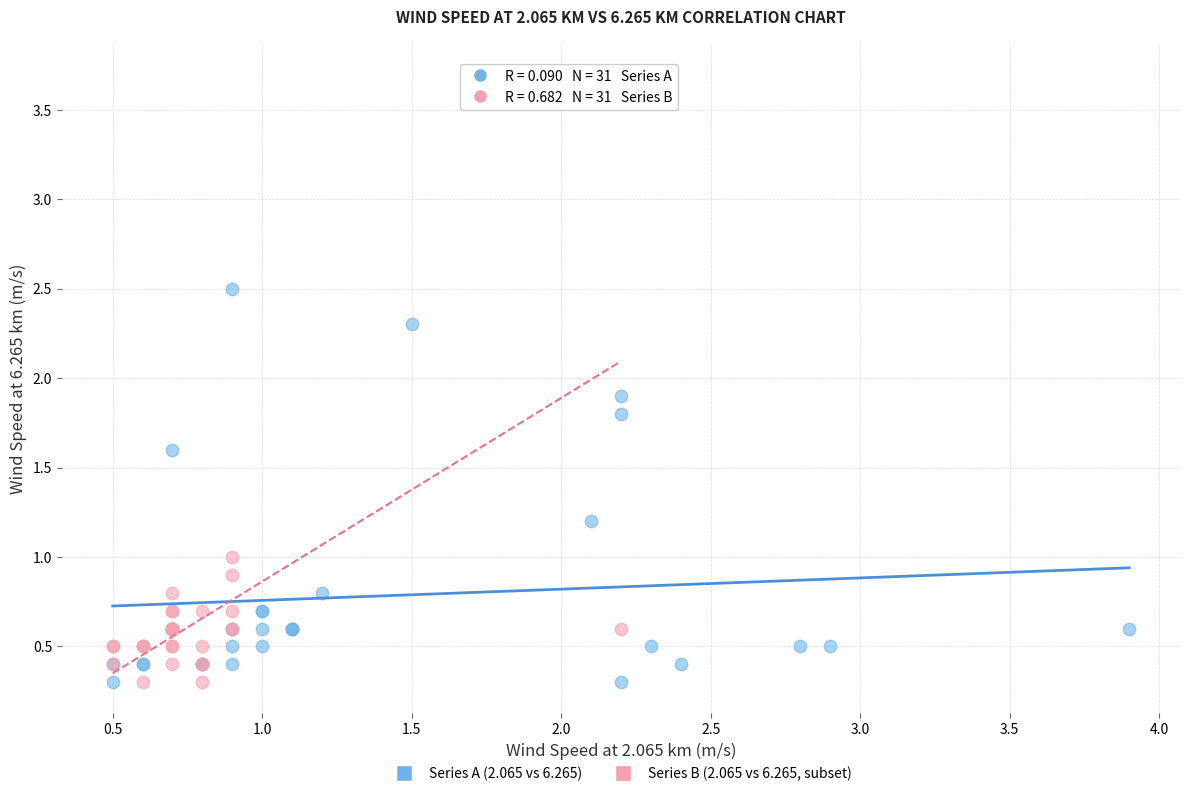

Which series has the largest Y range (max minus min)?

Series B (2.065 vs 6.265, subset)